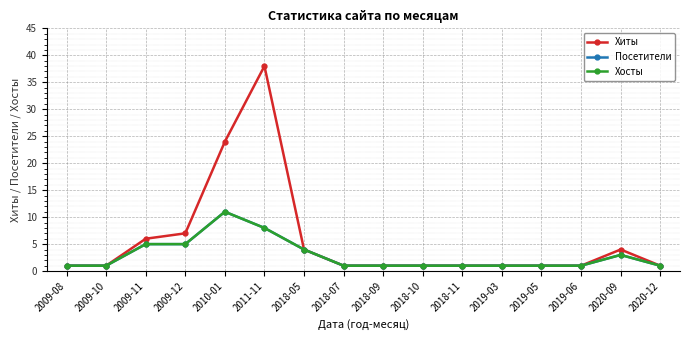

Which series has the largest range (max minus min)?

Хиты